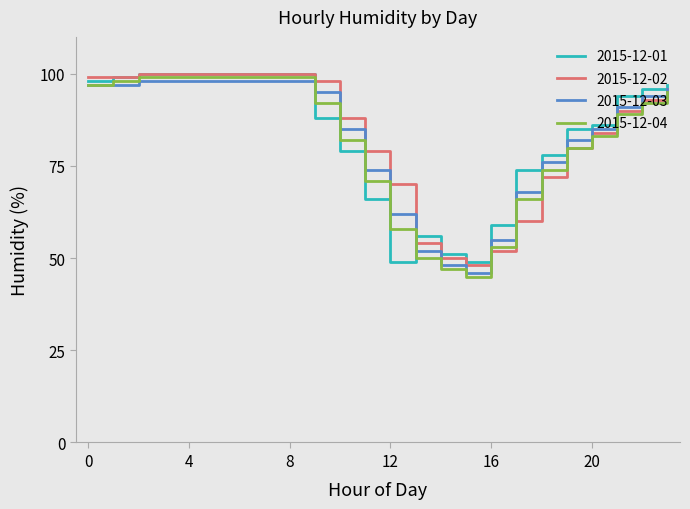

What is the lowest value of the 2015-12-04 series?

45